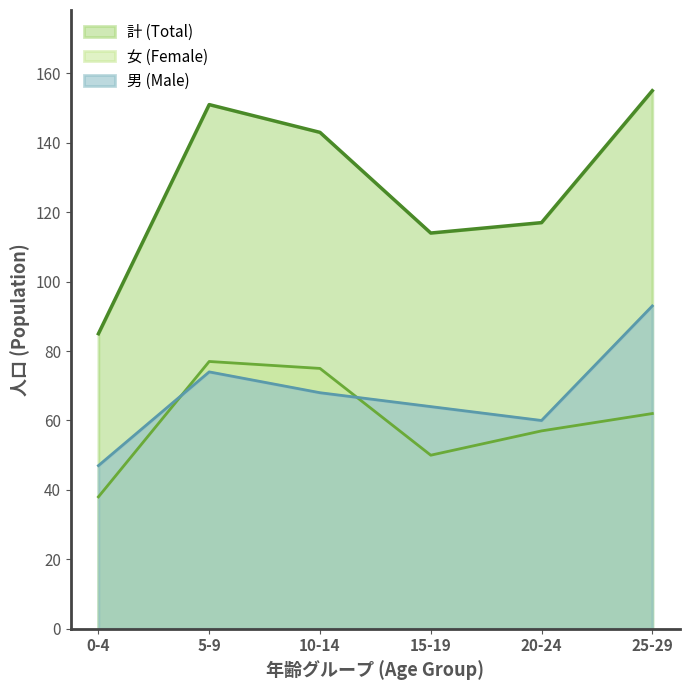

What is the greatest value displayed?

155